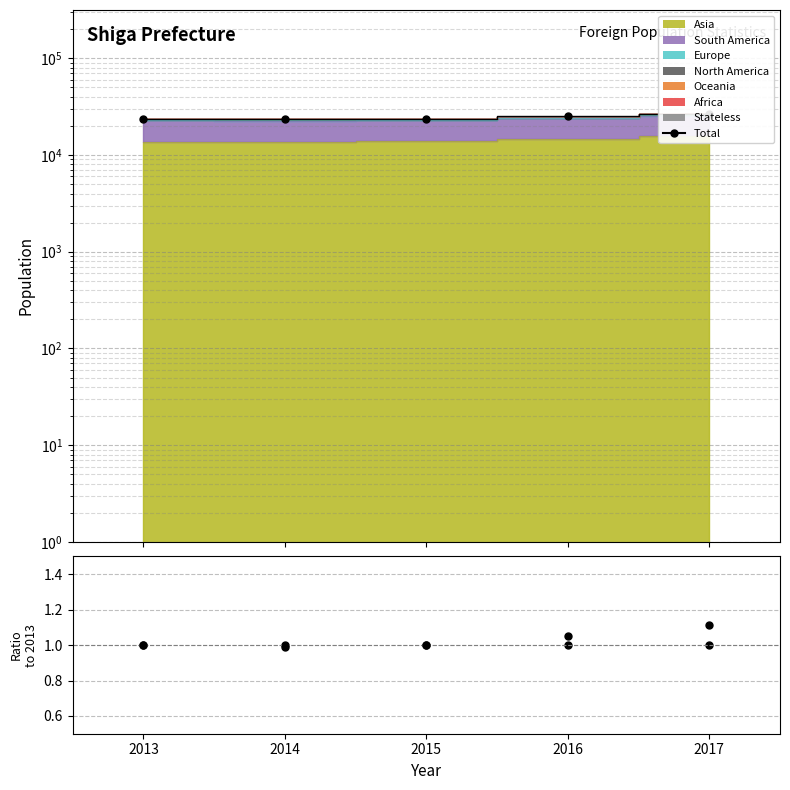

Which series has the largest range (max minus min)?

Total